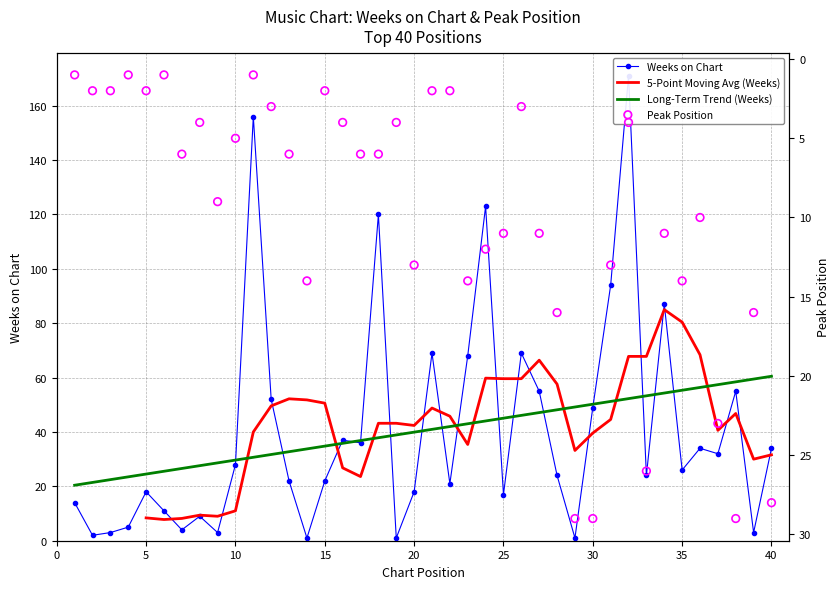

Which series reaches the minimum Y coordinate?

Weeks on Chart